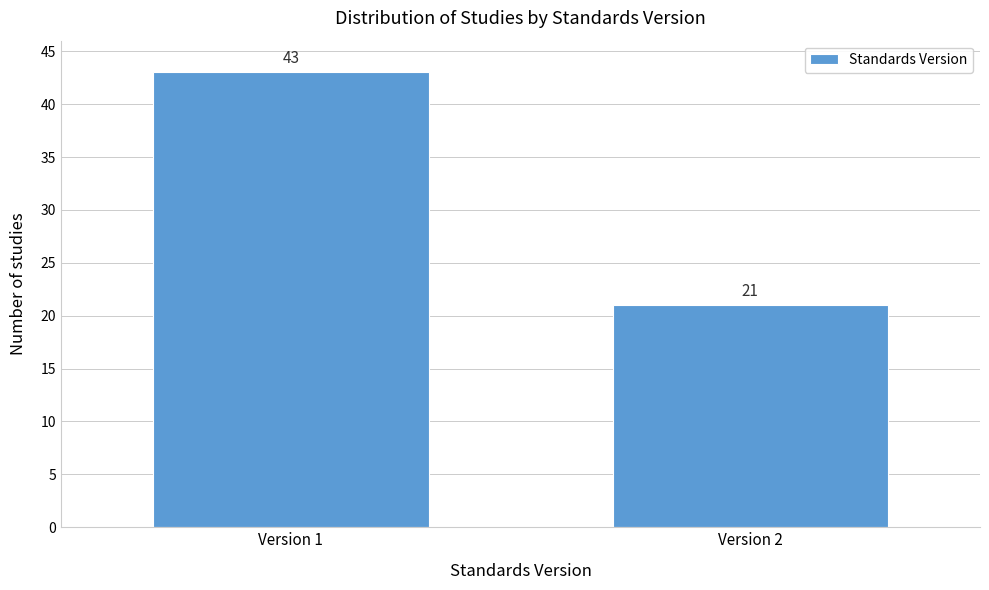

Reading left to right, what are all the values shown in this chart?

Version 1=43	Version 2=21